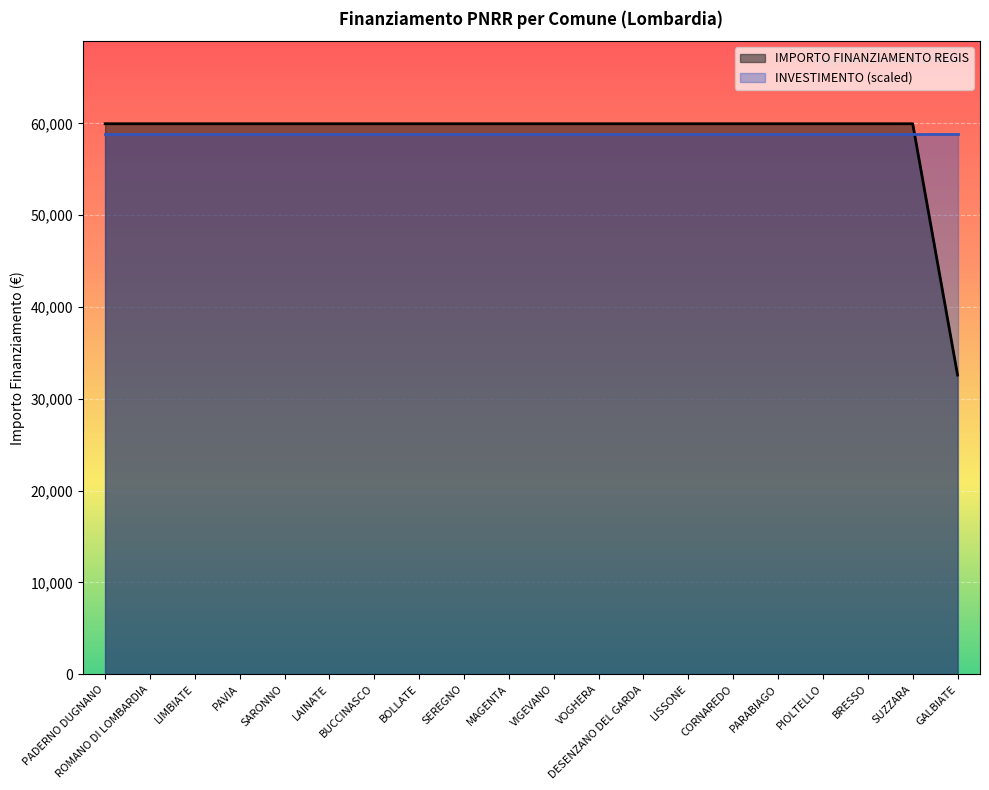

What is the minimum value shown in the chart?

32589.0